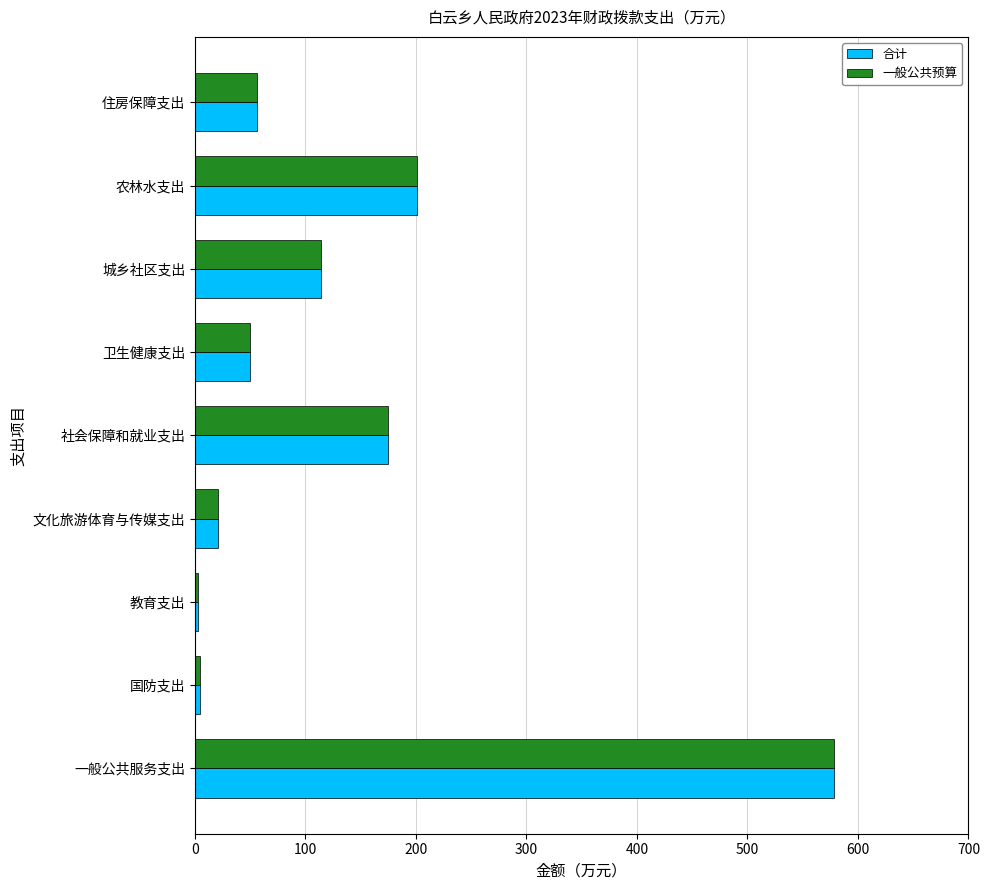

What value does the 一般公共预算 series have at 卫生健康支出?

49.6